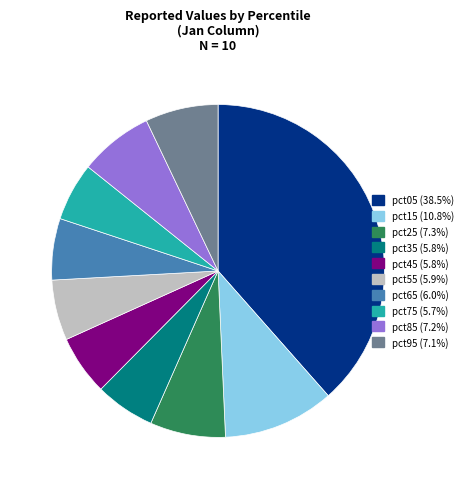

Count the number of slices in the pie.

10